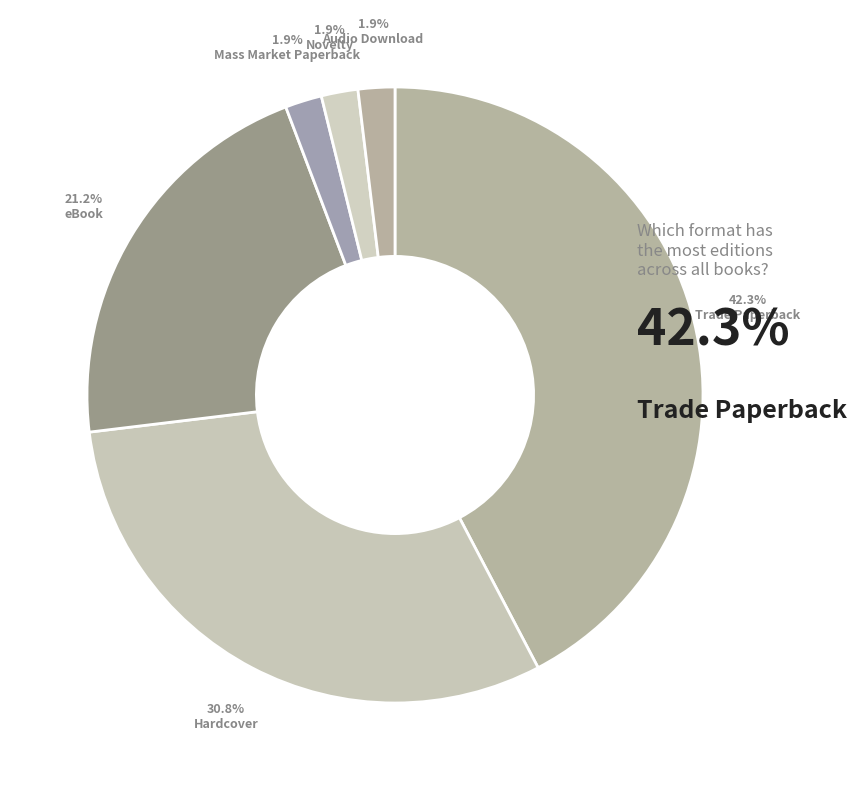

How many slices are in this pie chart?

6